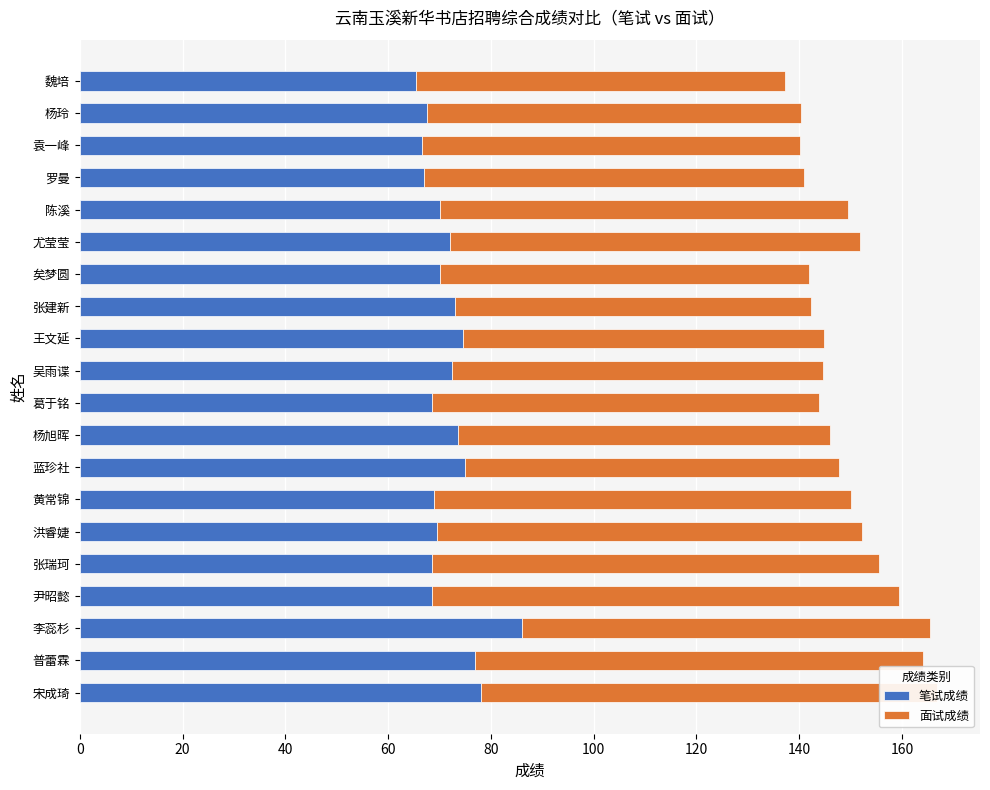

The 笔试成绩 series shows 69.0 at 黄常锦. True or false?

True